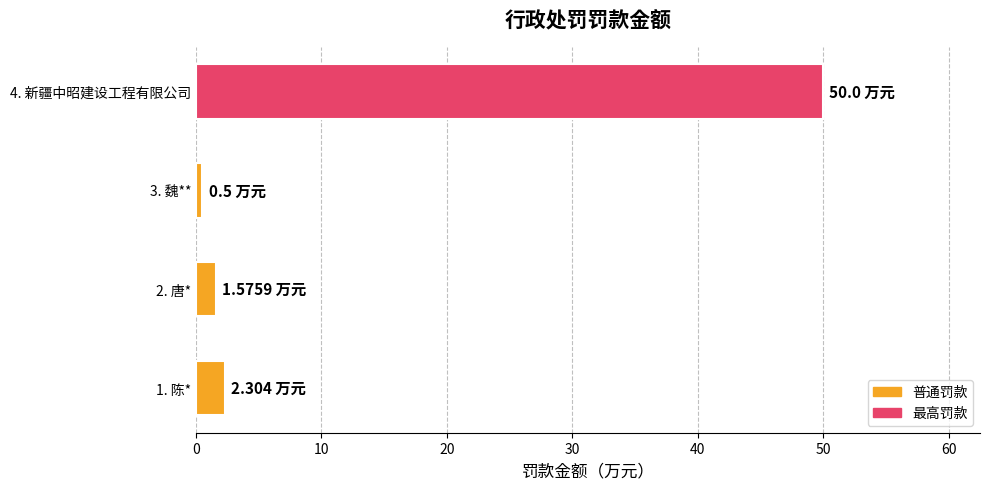

How many bars are there in total?

4